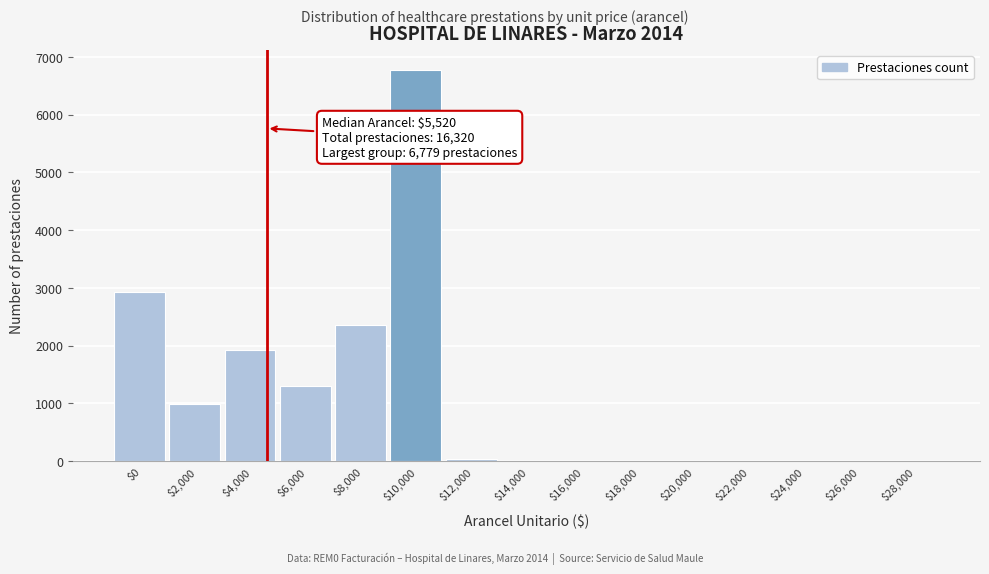

Is it true that the value at $0 is 817?

False